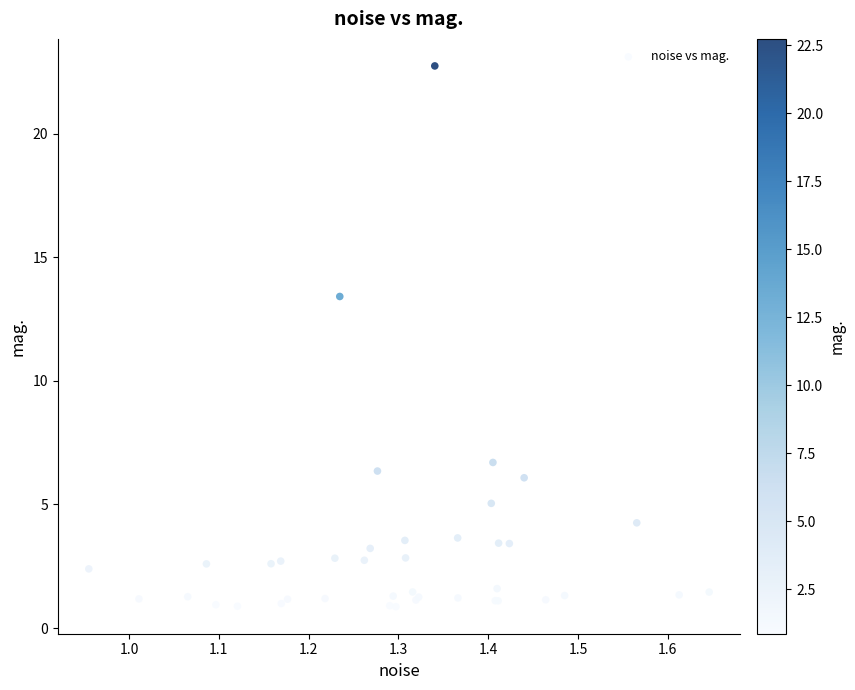

What Y value in the scatter plot is closest to 11?

13.4